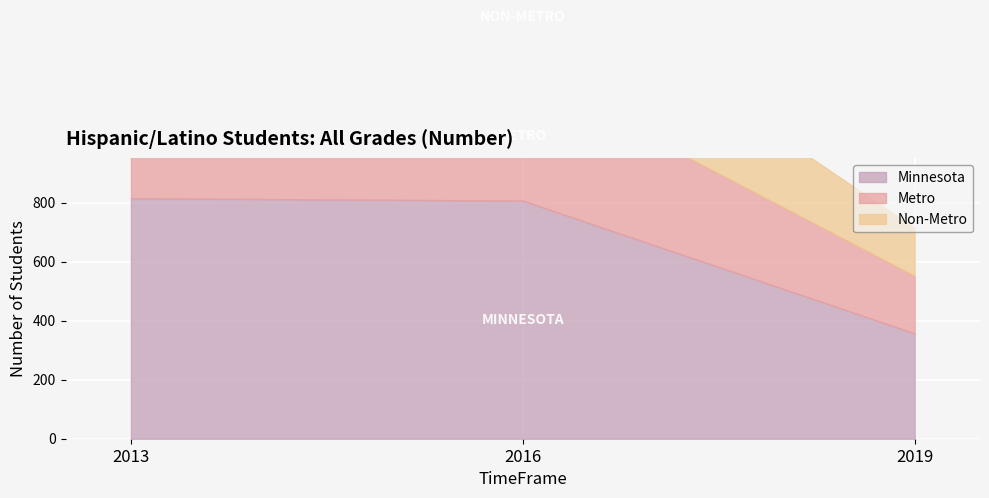

What is the lowest value of the Metro series?

552